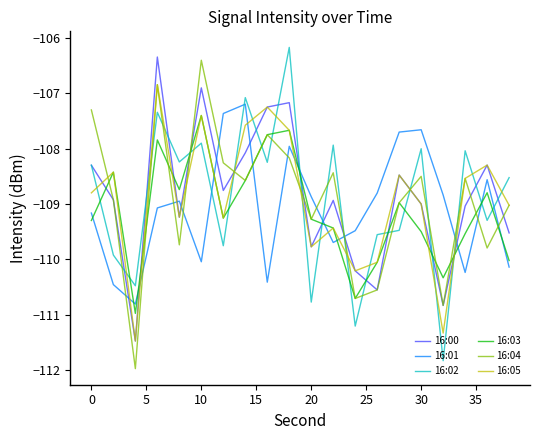

What is the maximum value shown in the chart?

-106.2